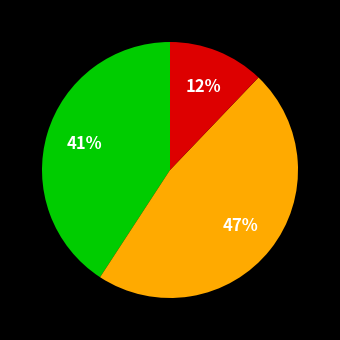

To the nearest percent, what is the difference between the largest and smallest slice percentages?

35%